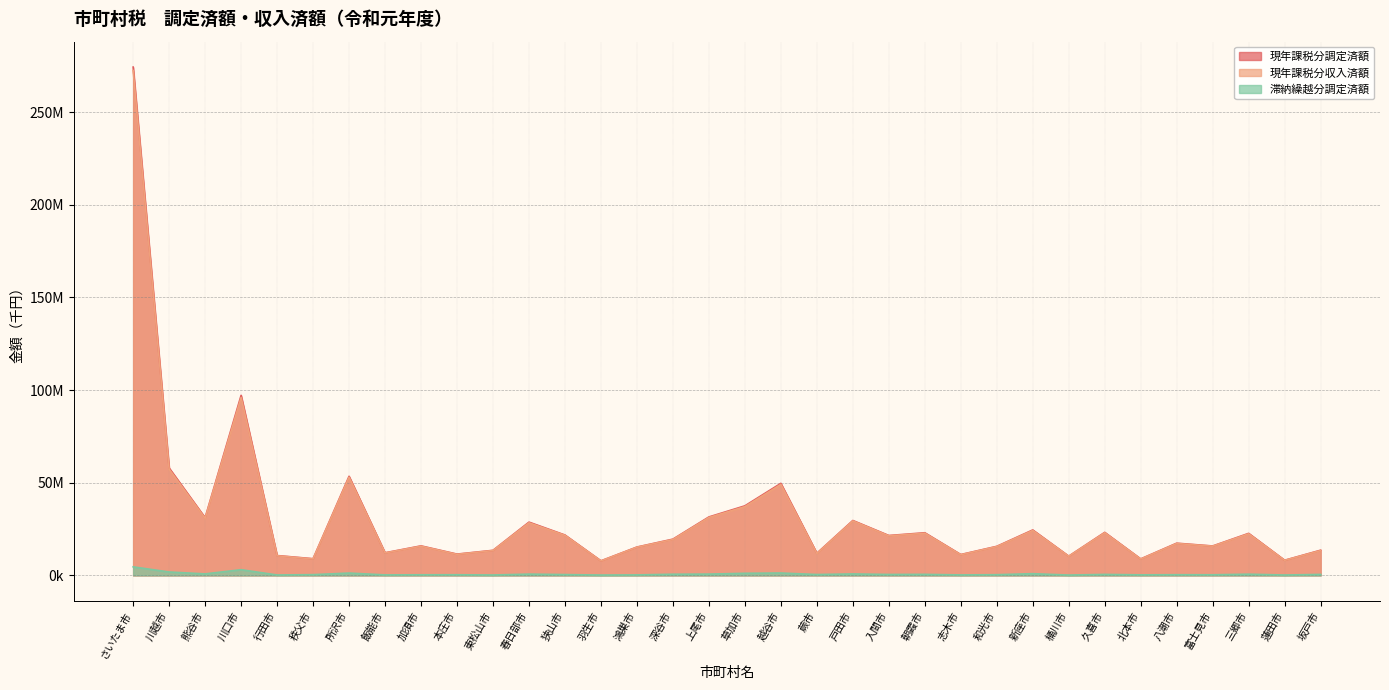

True or false: 現年課税分収入済額 and 滞納繰越分調定済額 cross at least once.

False